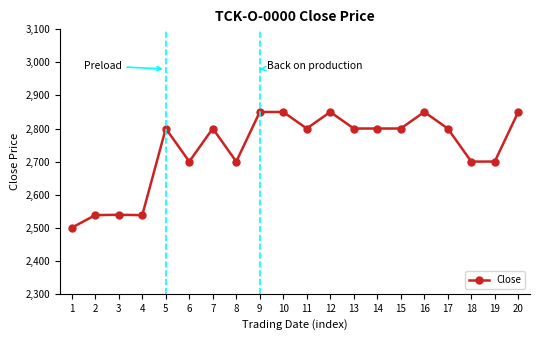

How many values are below 2800?

8